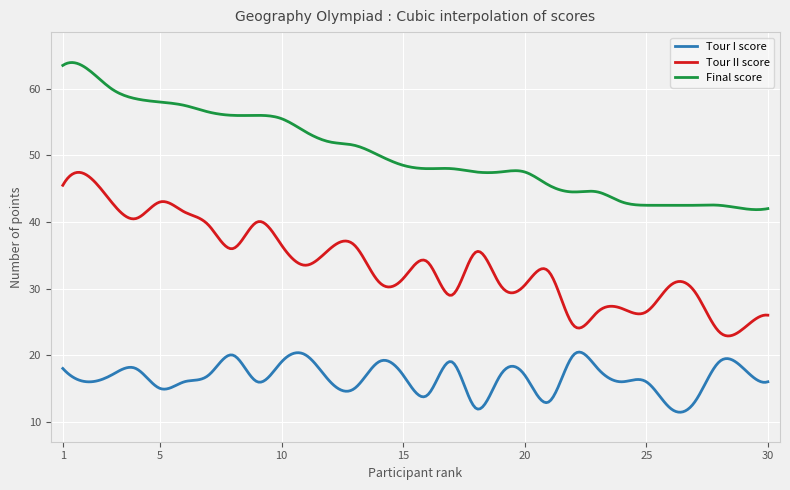

Which series has the largest range (max minus min)?

Tour II score